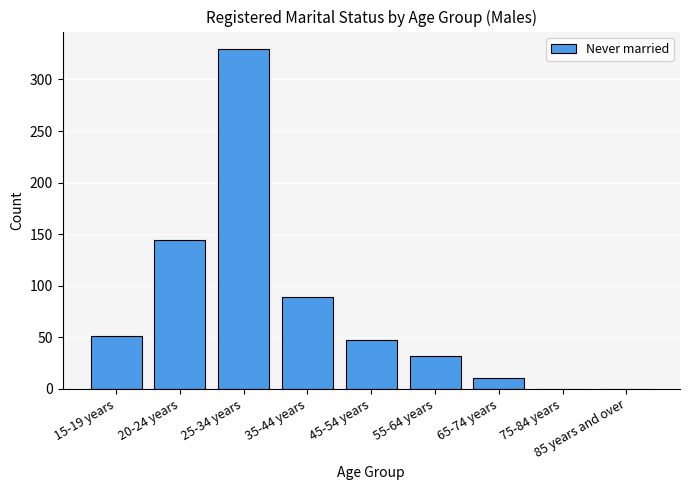

What is the sum of the values at 15-19 years and 55-64 years?

83